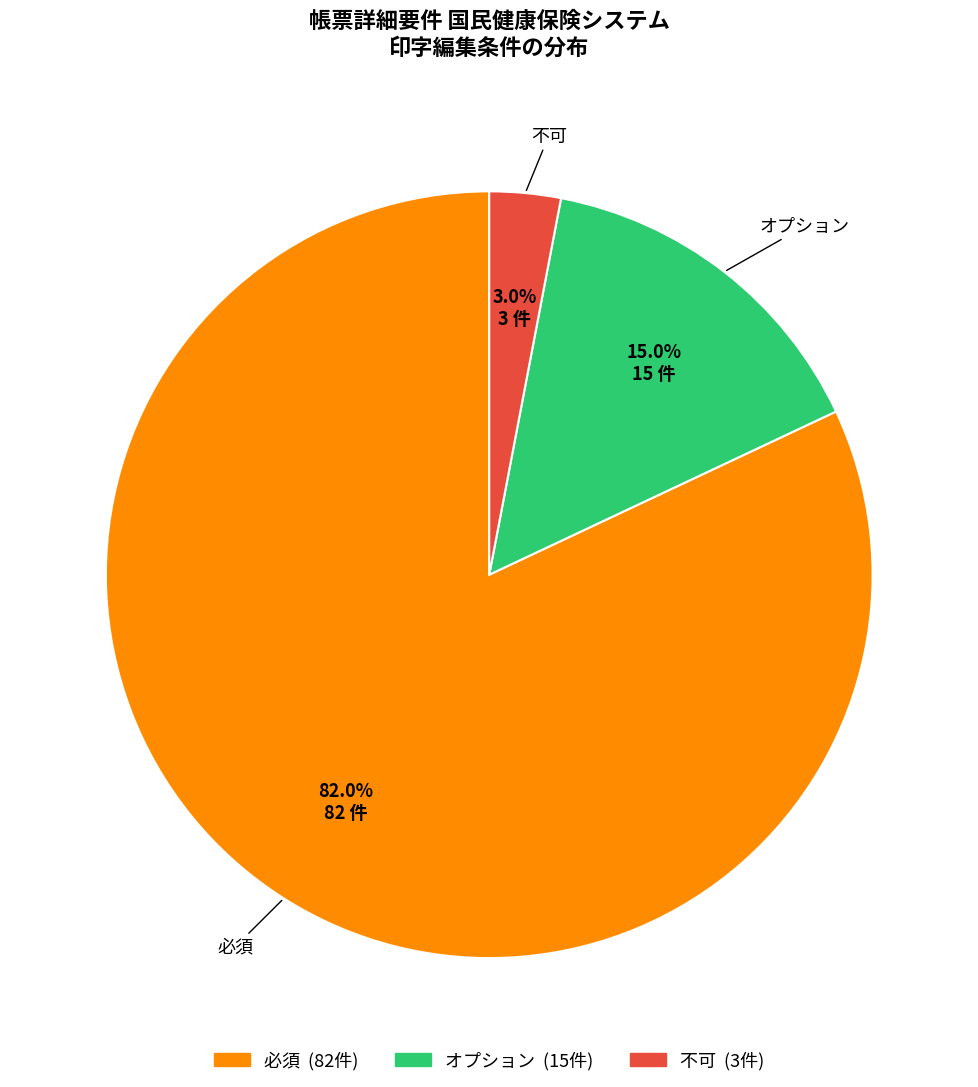

How many slices are in this pie chart?

3